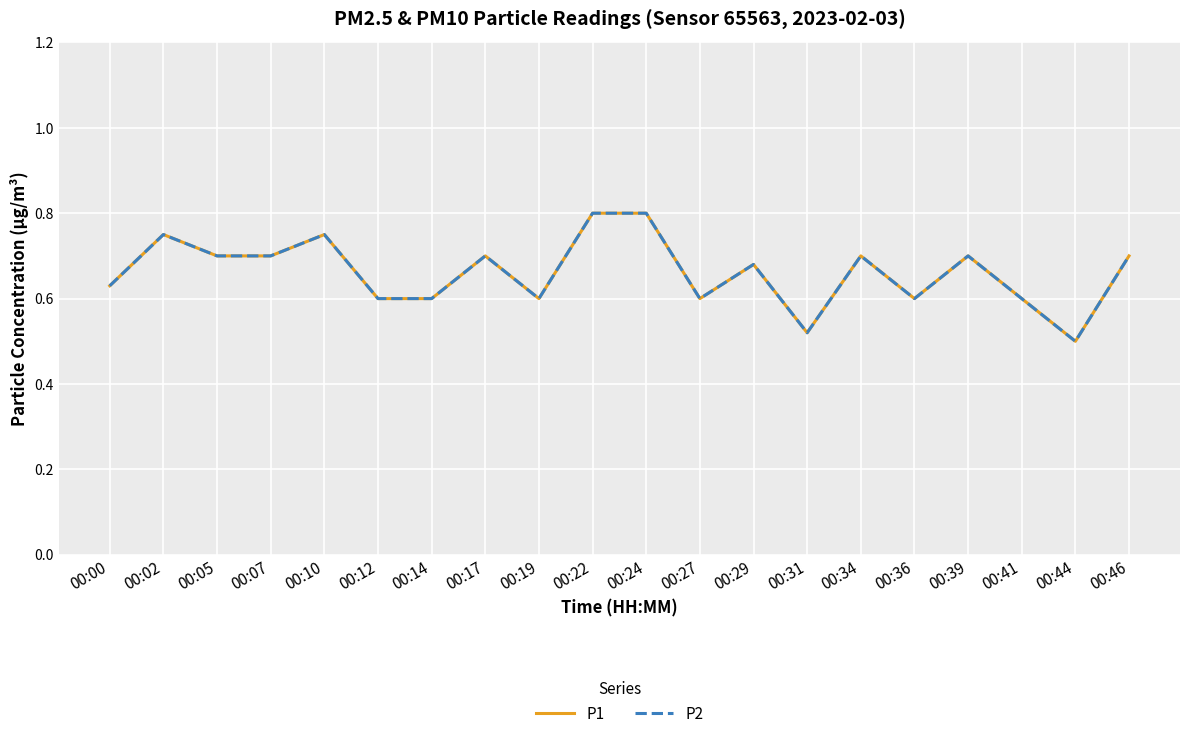

Which series changed the most between 00:10 and 00:34?

P1